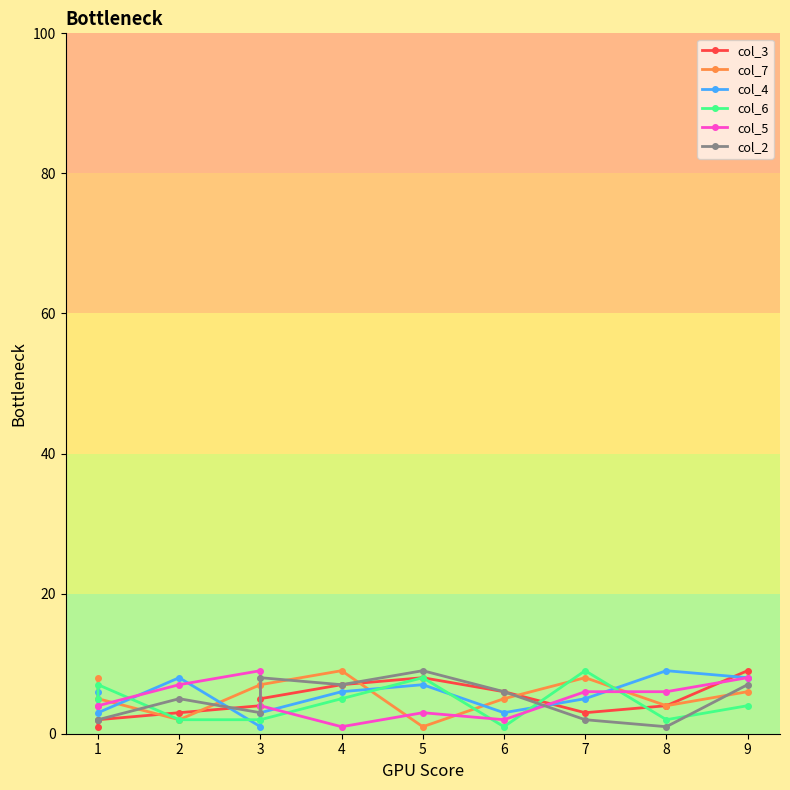

Between 3 and 4, which series saw the biggest shift?

col_5